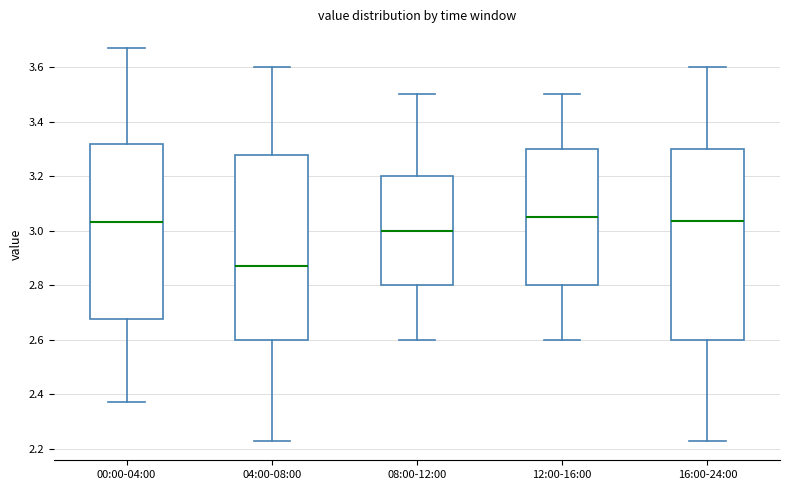

Reading left to right, transcribe this box plot: for each box, give where its median line is, the range the box spans, and where its two whiskers end, as read against the y-axis. The values are not printed on the chart, so give them approximately, as read against the axis.

00:00-04:00: median 3.04, box 2.68 to 3.32, whiskers 2.38 to 3.68
04:00-08:00: median 2.88, box 2.60 to 3.28, whiskers 2.24 to 3.60
08:00-12:00: median 3.00, box 2.80 to 3.20, whiskers 2.60 to 3.50
12:00-16:00: median 3.06, box 2.80 to 3.30, whiskers 2.60 to 3.50
16:00-24:00: median 3.04, box 2.60 to 3.30, whiskers 2.24 to 3.60